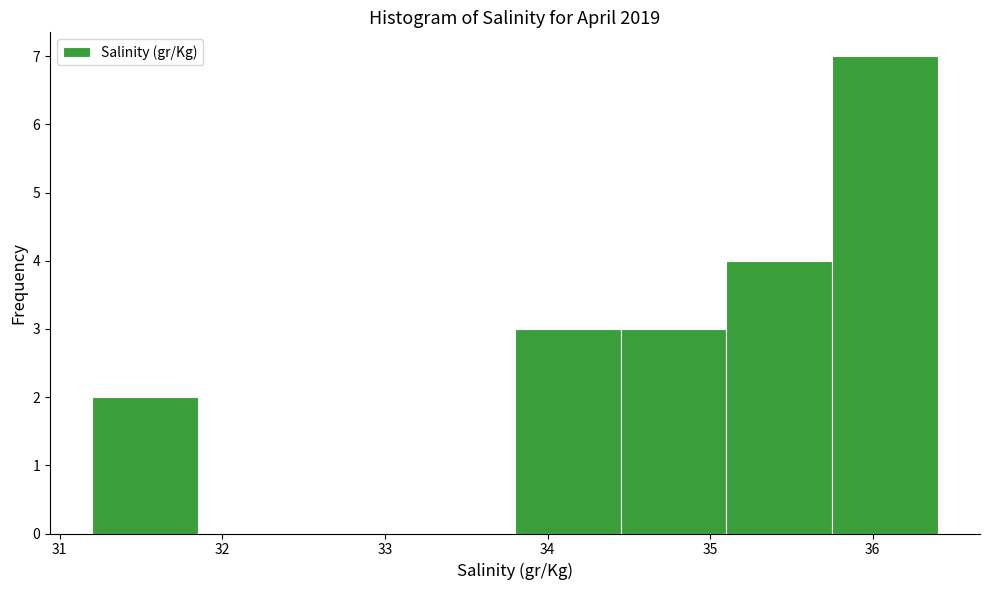

Reading left to right, list every bar in this chart as the range it spans on the x-axis followed by its height. Neither the bar edges nor the heights are printed on the chart, so give them approximately, as read against the axes.

31.20 to 31.85: 2
31.85 to 32.50: 0
32.50 to 33.15: 0
33.15 to 33.80: 0
33.80 to 34.45: 3
34.45 to 35.10: 3
35.10 to 35.75: 4
35.75 to 36.40: 7